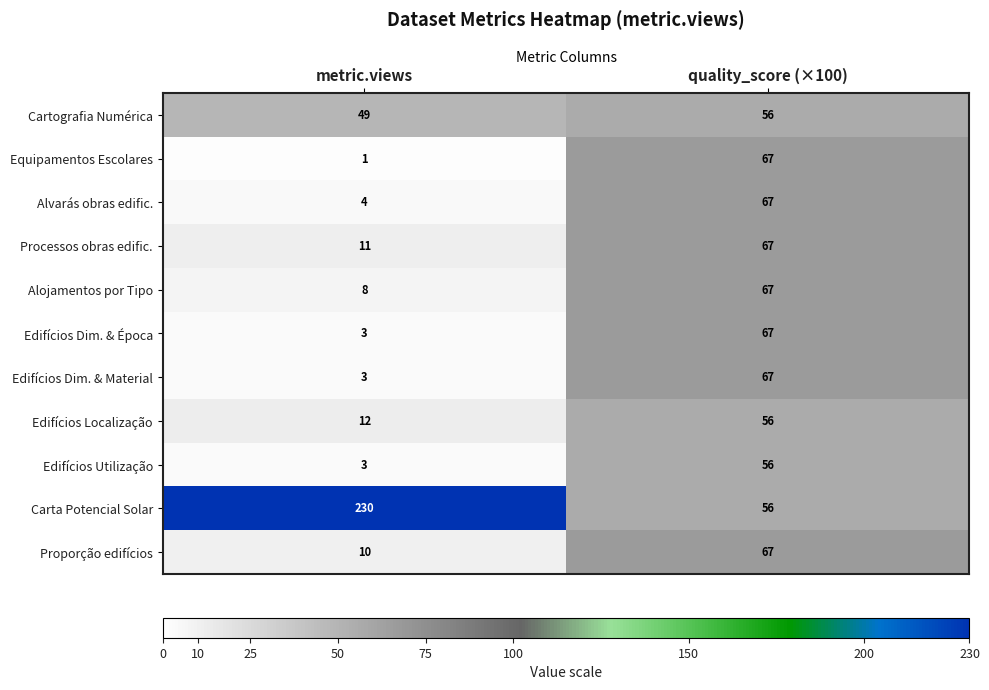

Reading right to left, transcribe all the data shown in this chart.

Cartografia Numérica: quality_score (×100)=56	metric.views=49
Equipamentos Escolares: quality_score (×100)=67	metric.views=1
Alvarás obras edific.: quality_score (×100)=67	metric.views=4
Processos obras edific.: quality_score (×100)=67	metric.views=11
Alojamentos por Tipo: quality_score (×100)=67	metric.views=8
Edifícios Dim. & Época: quality_score (×100)=67	metric.views=3
Edifícios Dim. & Material: quality_score (×100)=67	metric.views=3
Edifícios Localização: quality_score (×100)=56	metric.views=12
Edifícios Utilização: quality_score (×100)=56	metric.views=3
Carta Potencial Solar: quality_score (×100)=56	metric.views=230
Proporção edifícios: quality_score (×100)=67	metric.views=10